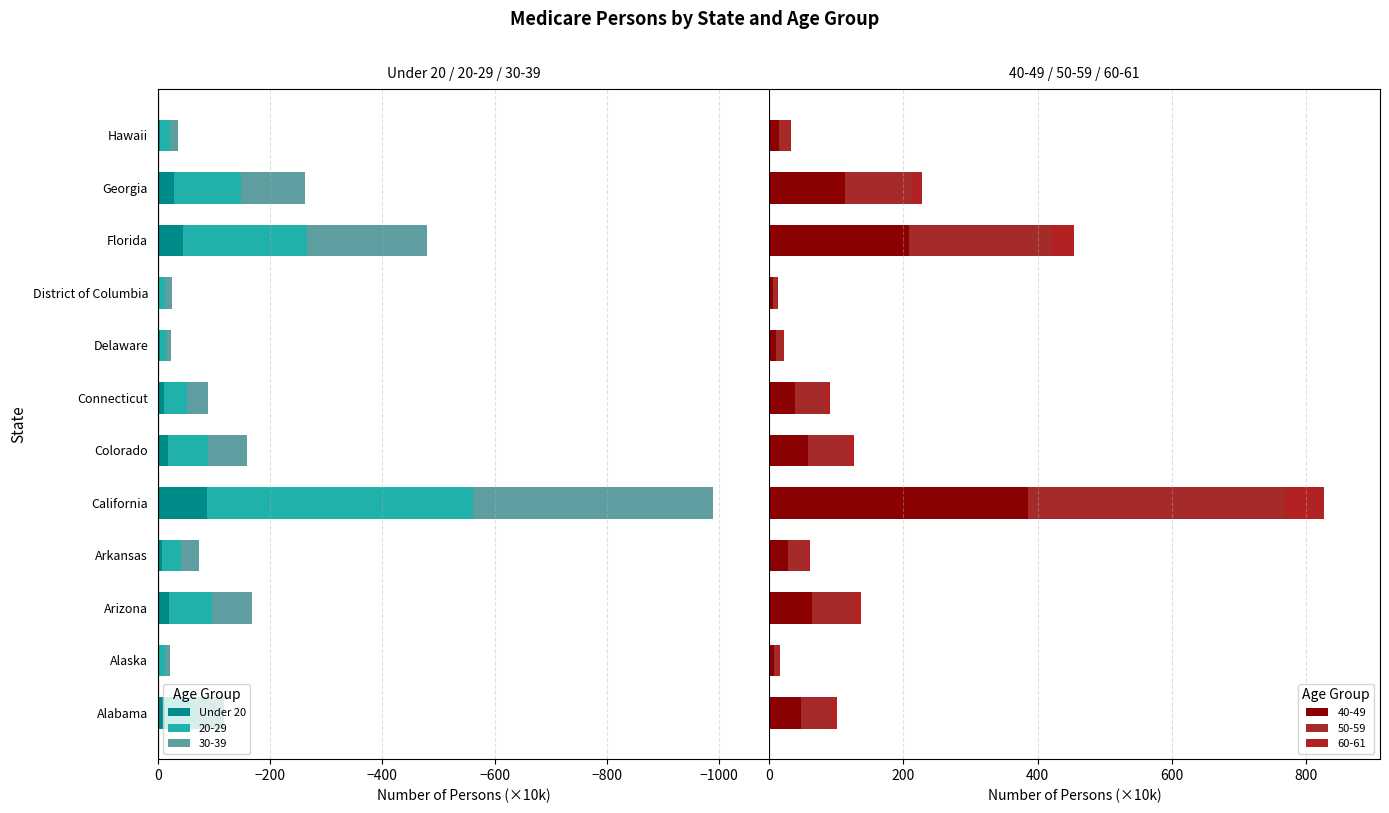

How many values in the 40-49 series exceed 47?

6